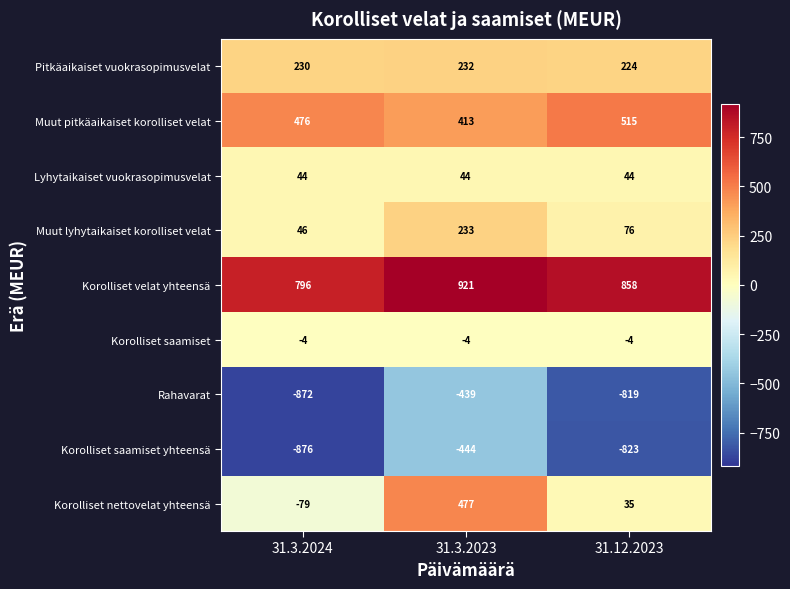

What is the spread (max minus min) of values at 31.12.2023?

1681